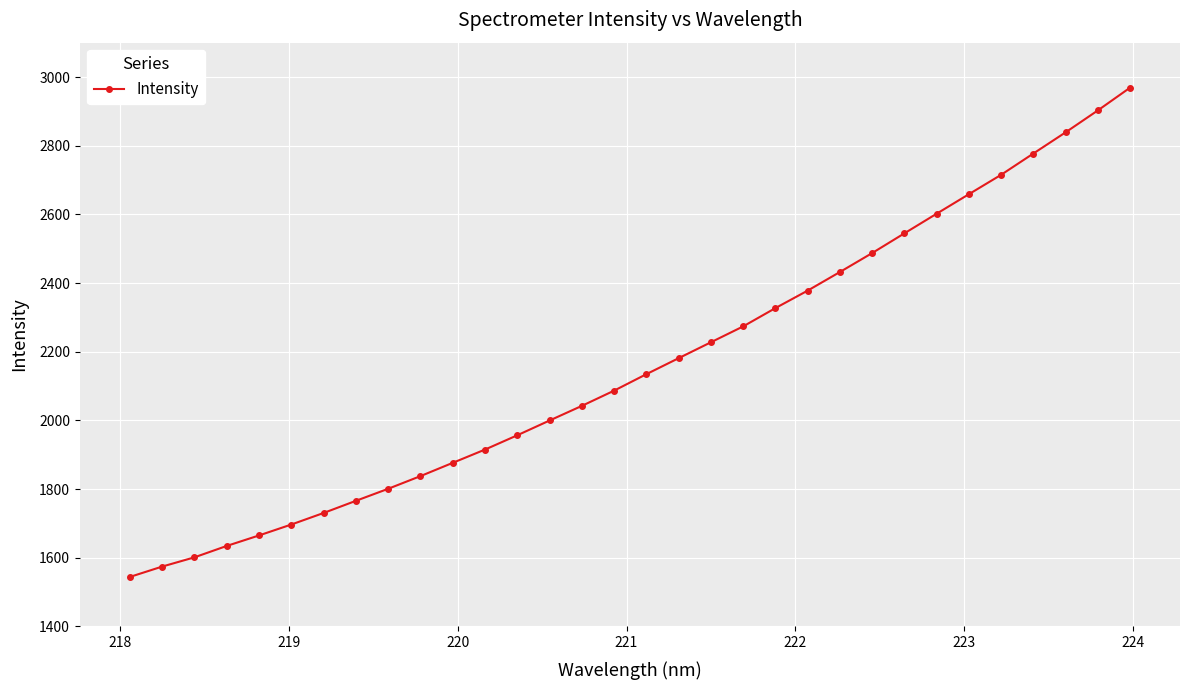

What is the sum of all values?

69179.1